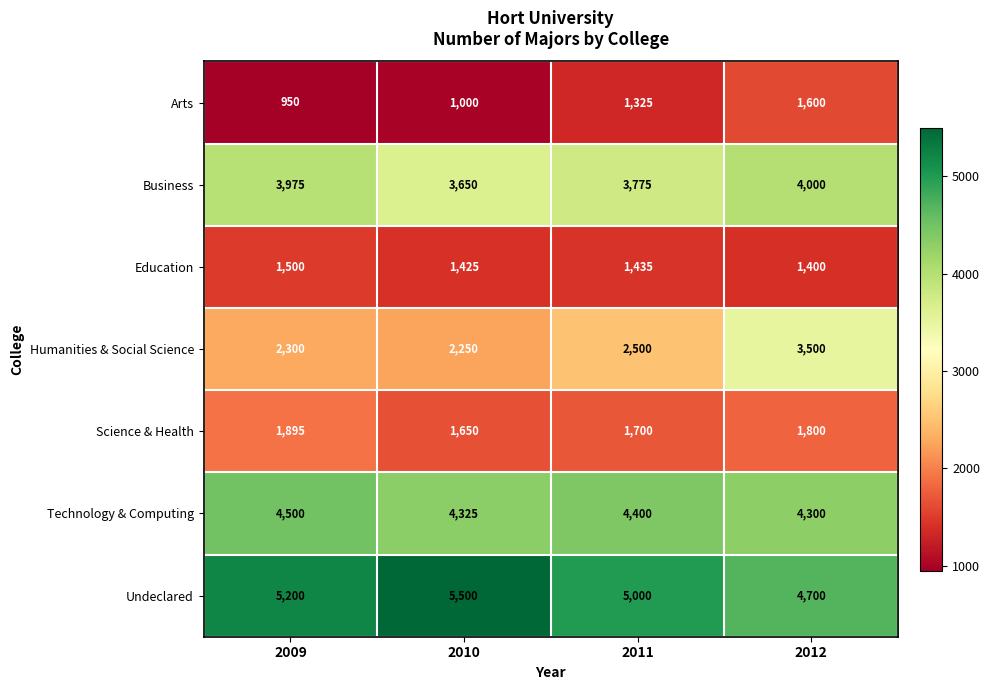

Read the Education value at 2009, to the nearest 5.

1500